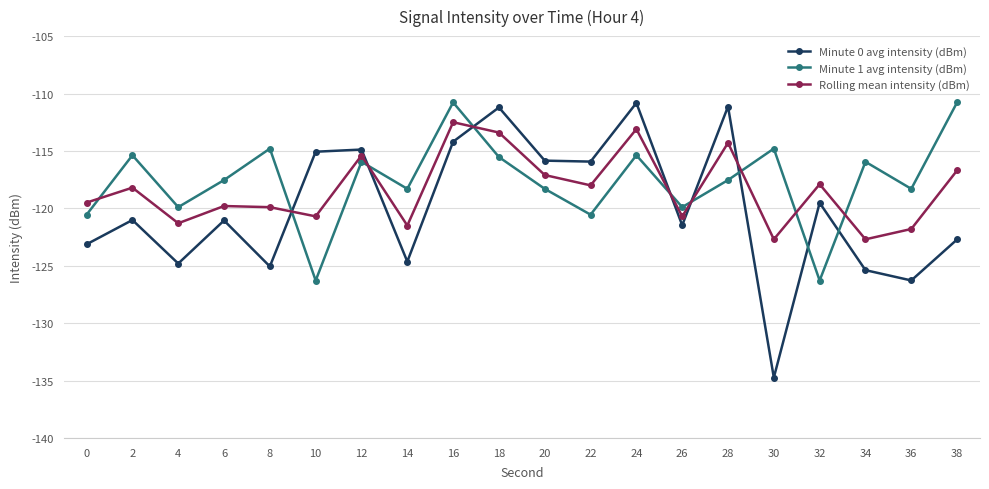

Rank the series at 4 from lowest to highest value.

Minute 0 avg intensity (dBm), Rolling mean intensity (dBm), Minute 1 avg intensity (dBm)